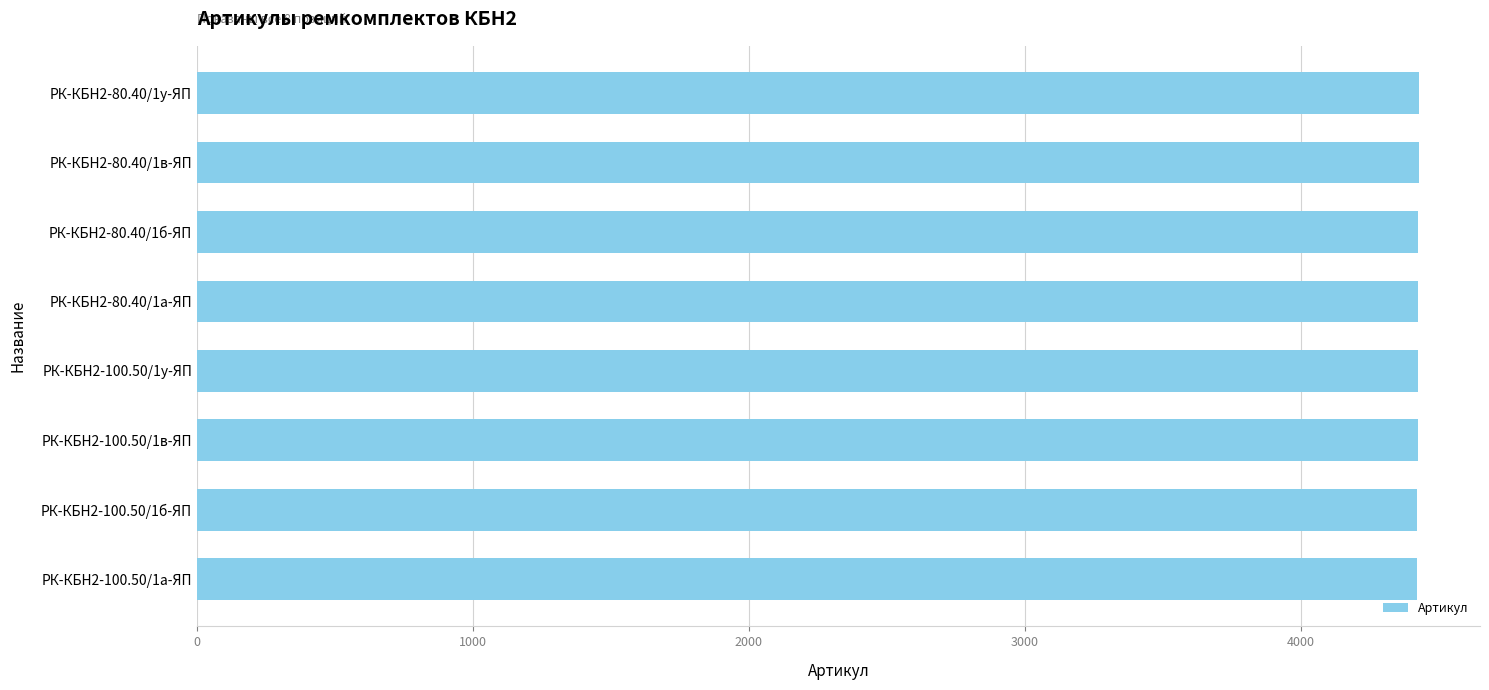

What is the label of the 1st bar from the top?

РК-КБН2-80.40/1у-ЯП